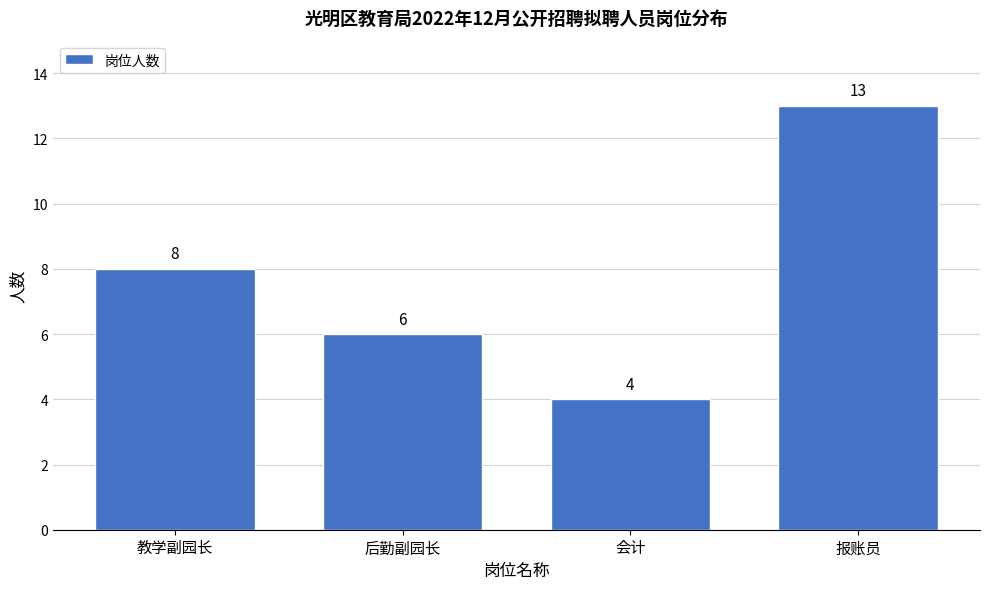

Reading right to left, what are all the values shown in this chart?

13	4	6	8